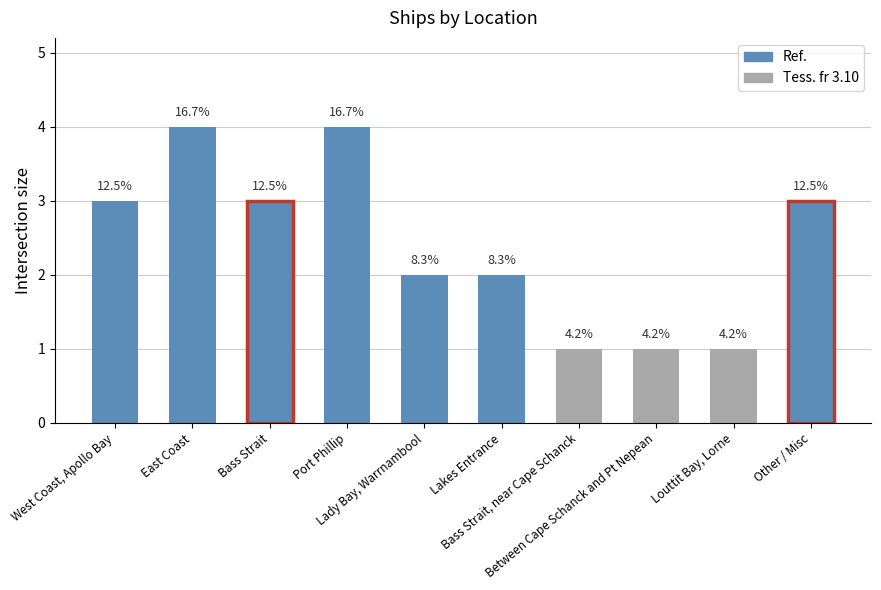

What is the maximum value shown in the chart?

4